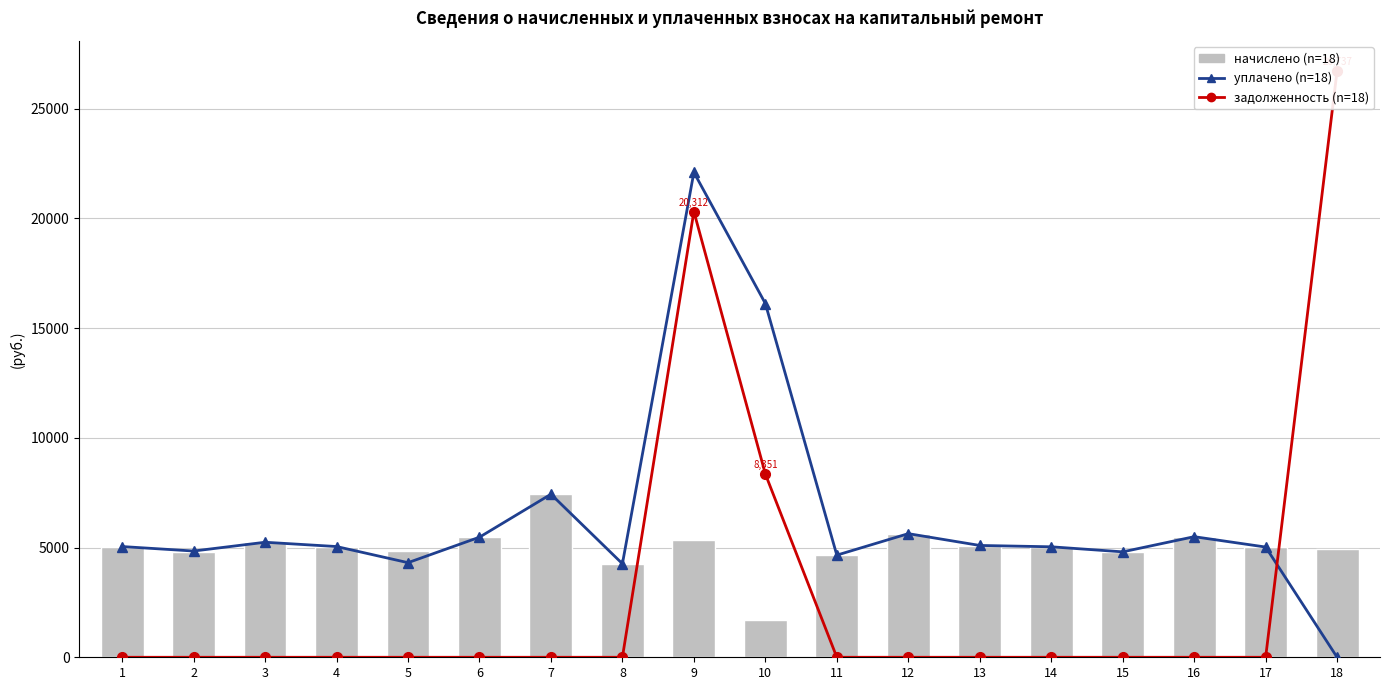

Reading left to right, list all the values displayed in this chart.

уплачено: 5045.8	4841.2	5241.6	5045.8	4311.0	5472.0	7430.4	4262.4	22097.3	16119.6	4654.1	5633.3	5095.4	5034.2	4803.8	5495.0	5022.7	0.0
задолженность: 0.0	0.0	0.0	0.0	0.0	0.0	0.0	0.0	20311.7	8351.5	0.0	0.0	0.0	0.0	0.0	0.0	0.0	26736.8
начислено: 5045.8	4815.4	5241.6	5045.8	4849.9	5472.0	7430.4	4262.4	5356.8	1709.3	4654.1	5633.3	5057.3	5034.2	4803.8	5495.0	5022.7	4953.7